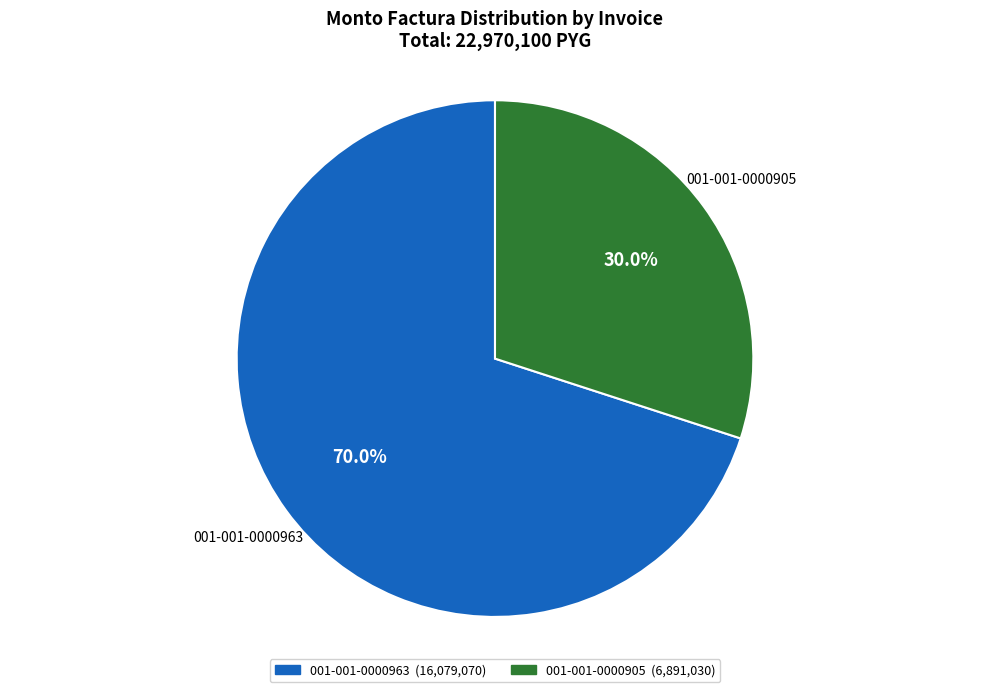

Combined, what portion of the pie is 001-001-0000905 and 001-001-0000963?

100.0%